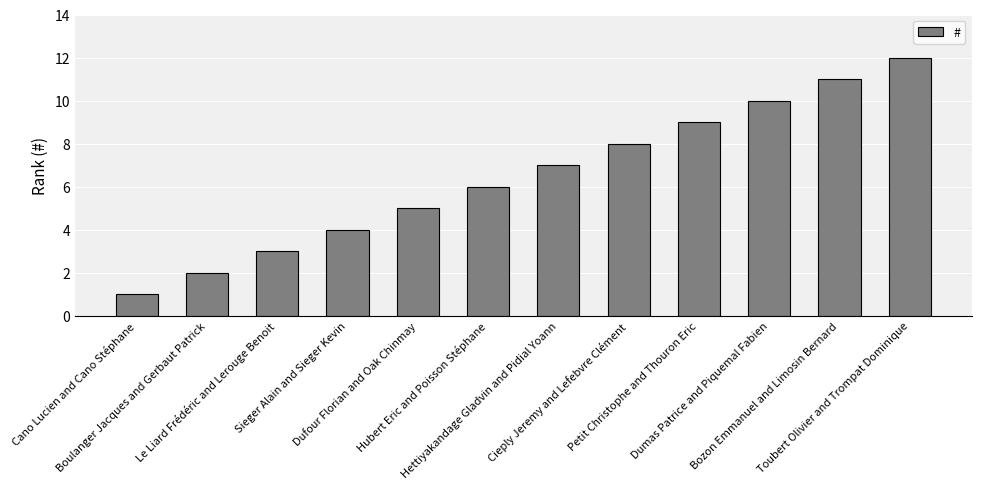

Reading right to left, what are all the values shown in this chart?

12	11	10	9	8	7	6	5	4	3	2	1